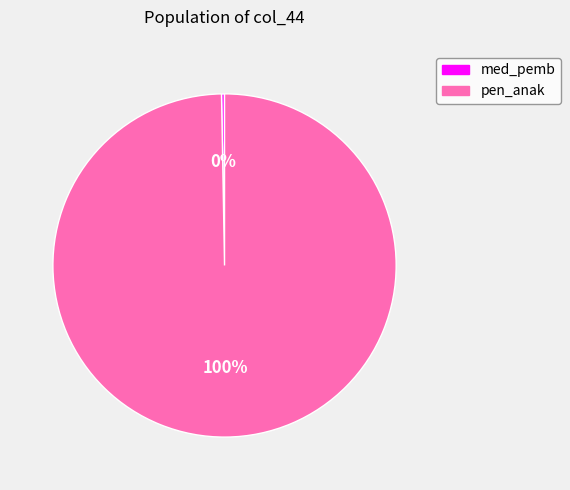

Is the sum of med_pemb and pen_anak greater than half?

Yes